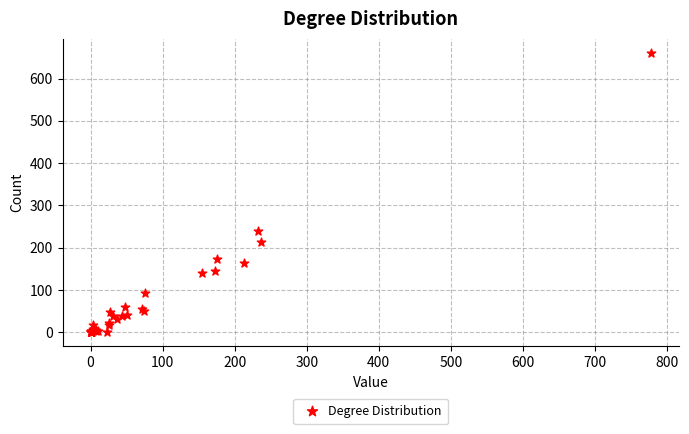

What Y value in the scatter plot is closest to 330?

239